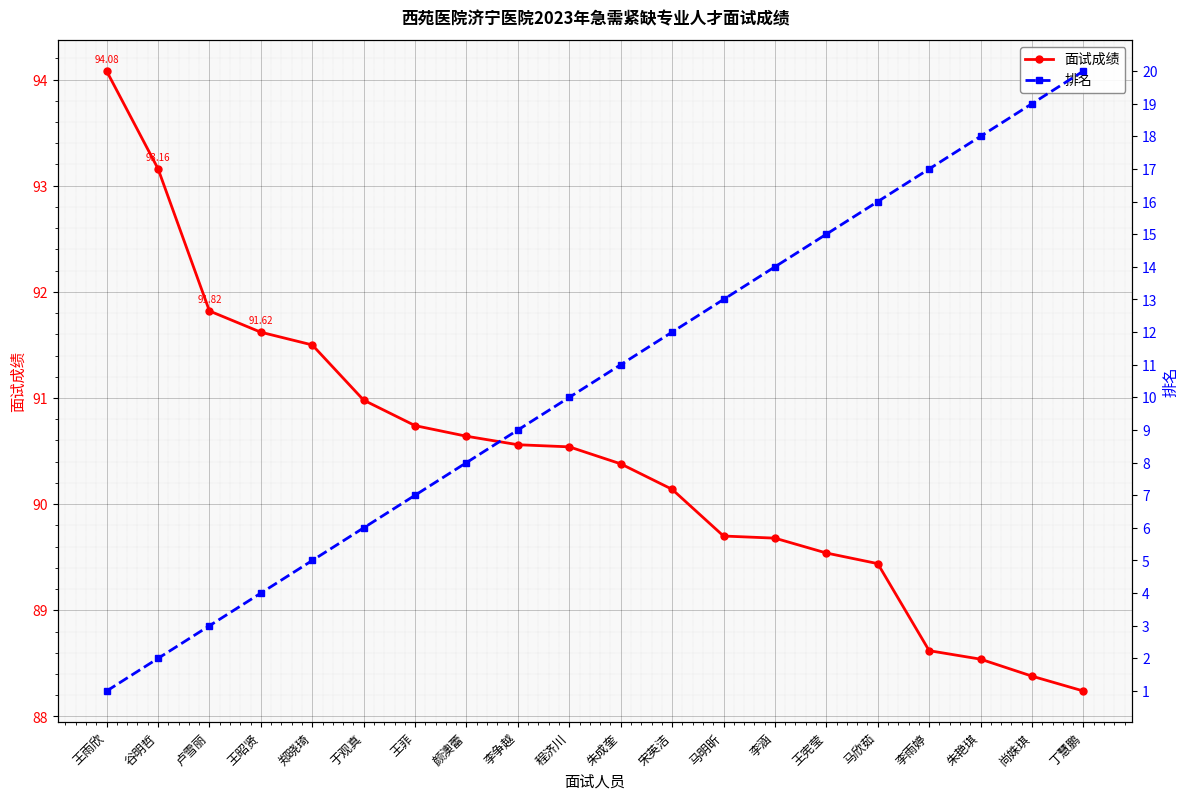

What is the spread (max minus min) of values at 丁慧鹏?

68.2